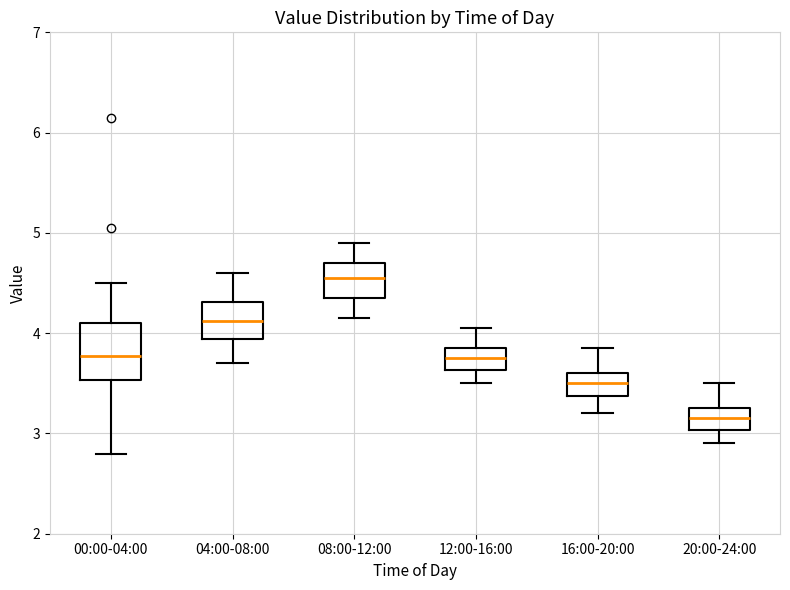

Where is the lower edge of the box for 04:00-08:00 on the y-axis? The values are not printed on the chart, so give them approximately, as read against the axis.

3.9